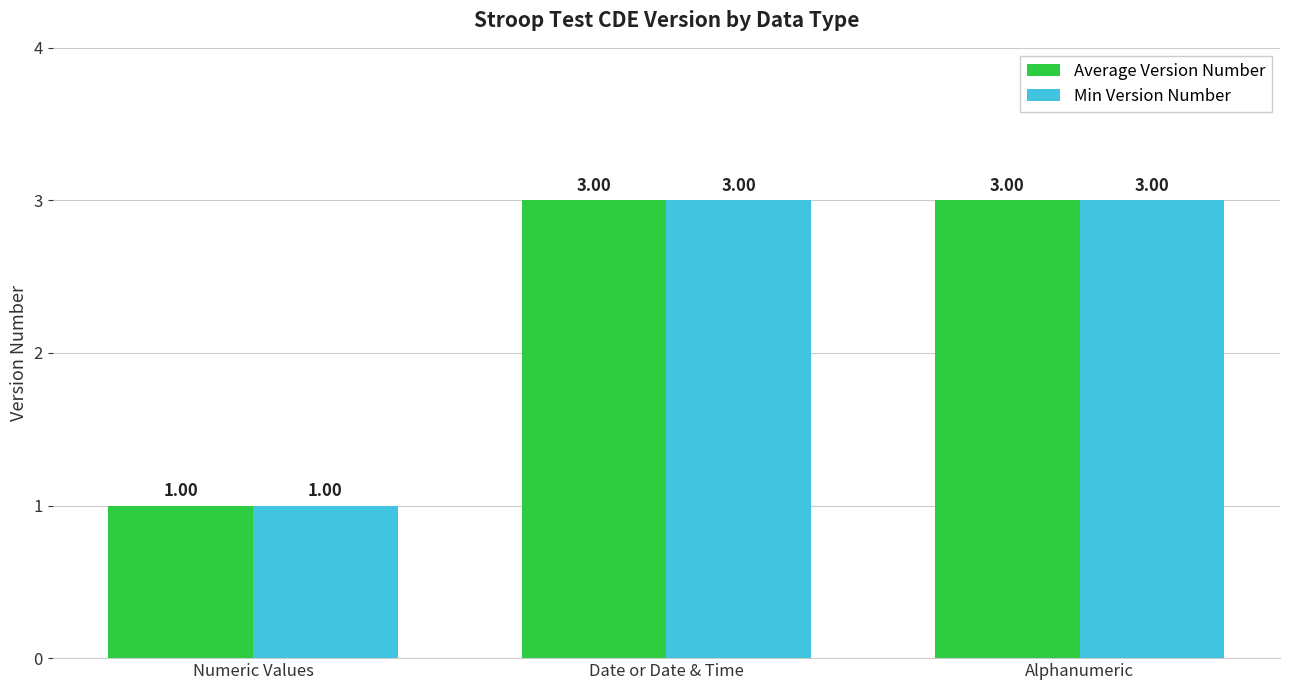

How many series are shown in this chart?

2